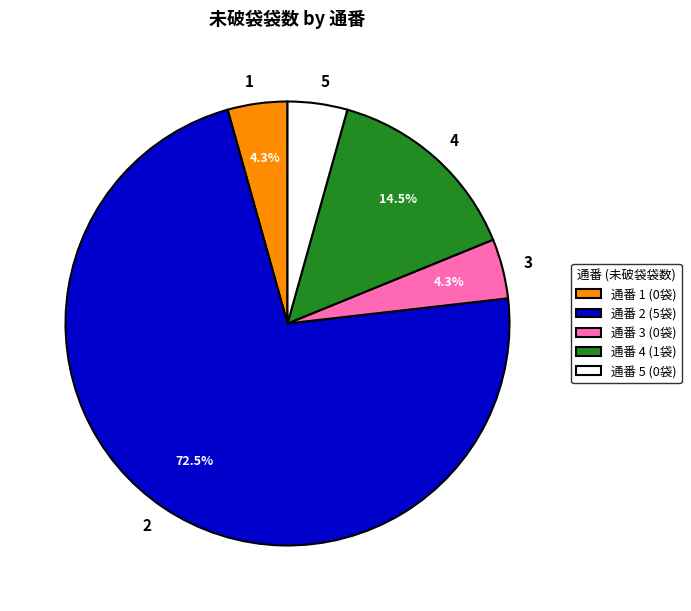

Approximately how many times larger is the value at 1 compared to 3?

1.0